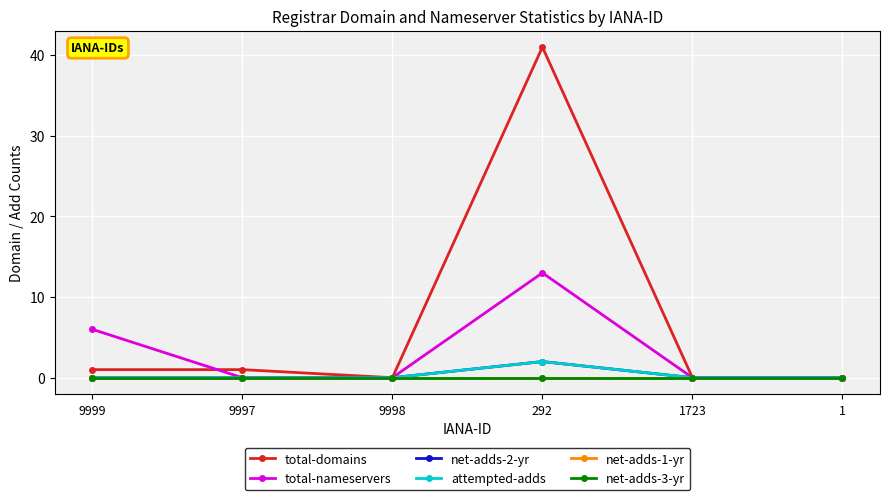

Which series changed the most between 9998 and 1723?

total-domains